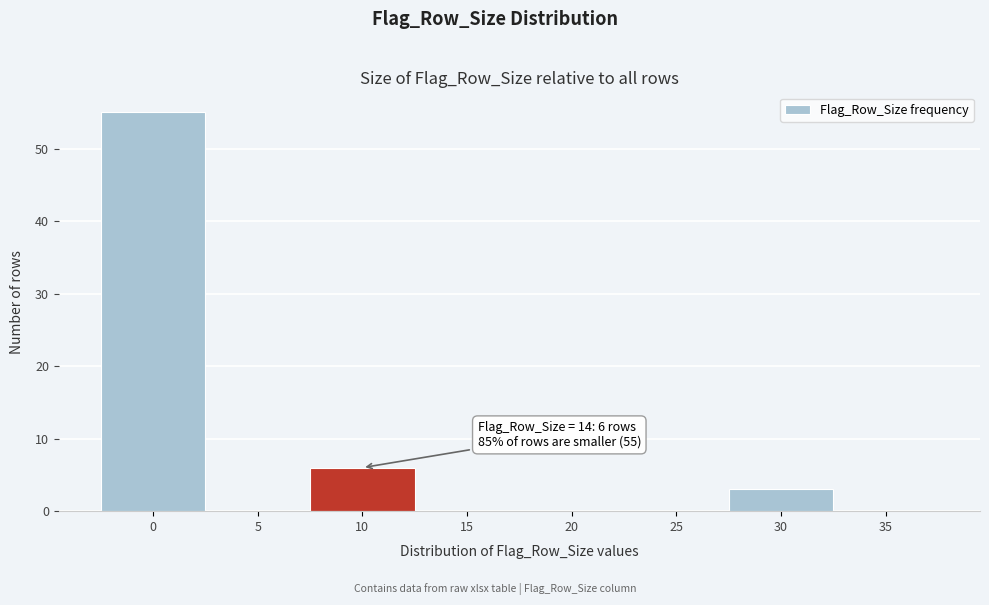

Reading right to left, what are all the values shown in this chart?

35=0	30=3	25=0	20=0	15=0	10=6	5=0	0=55